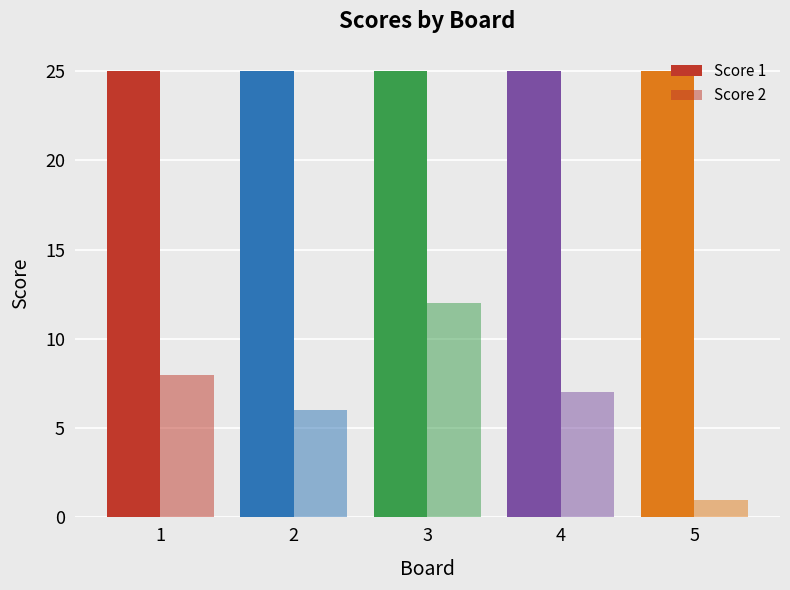

Which series has the largest total across all categories?

Score 1